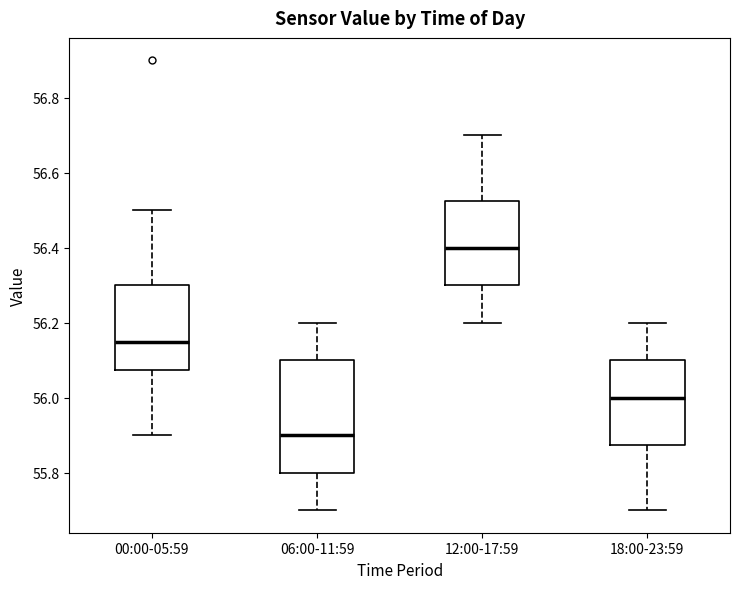

Reading left to right, read every box against the y-axis: the position of its median line, the range the box covers, and the ends of its whiskers. The values are not printed on the chart, so give them approximately, as read against the axis.

00:00-05:59: median 56.16, box 56.08 to 56.30, whiskers 55.90 to 56.50
06:00-11:59: median 55.90, box 55.80 to 56.10, whiskers 55.70 to 56.20
12:00-17:59: median 56.40, box 56.30 to 56.52, whiskers 56.20 to 56.70
18:00-23:59: median 56.00, box 55.88 to 56.10, whiskers 55.70 to 56.20